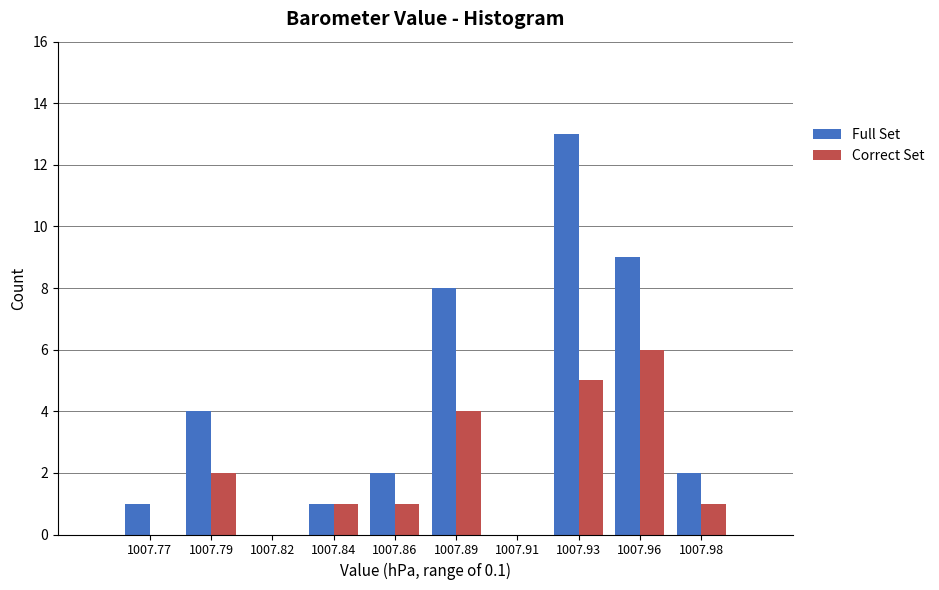

Reading right to left, list all the values displayed in this chart.

Full Set: 1007.98=2	1007.96=9	1007.93=13	1007.91=0	1007.89=8	1007.86=2	1007.84=1	1007.82=0	1007.79=4	1007.77=1
Correct Set: 1007.98=1	1007.96=6	1007.93=5	1007.91=0	1007.89=4	1007.86=1	1007.84=1	1007.82=0	1007.79=2	1007.77=0